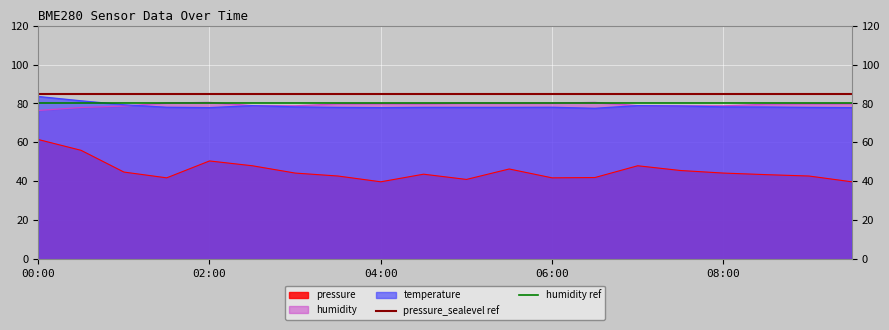

What value does the temperature series have at 04:00?

77.9